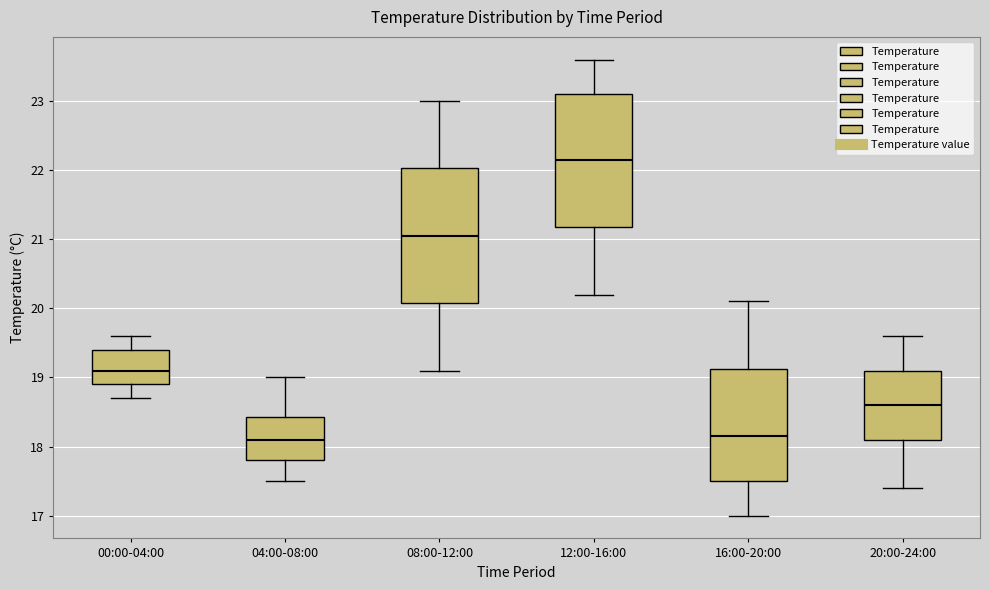

Reading left to right, transcribe this box plot: for each box, give where its median line is, the range the box spans, and where its two whiskers end, as read against the y-axis. The values are not printed on the chart, so give them approximately, as read against the axis.

00:00-04:00: median 19.1, box 18.9 to 19.4, whiskers 18.7 to 19.6
04:00-08:00: median 18.1, box 17.8 to 18.4, whiskers 17.5 to 19.0
08:00-12:00: median 21.1, box 20.1 to 22.0, whiskers 19.1 to 23.0
12:00-16:00: median 22.2, box 21.2 to 23.1, whiskers 20.2 to 23.6
16:00-20:00: median 18.2, box 17.5 to 19.1, whiskers 17.0 to 20.1
20:00-24:00: median 18.6, box 18.1 to 19.1, whiskers 17.4 to 19.6